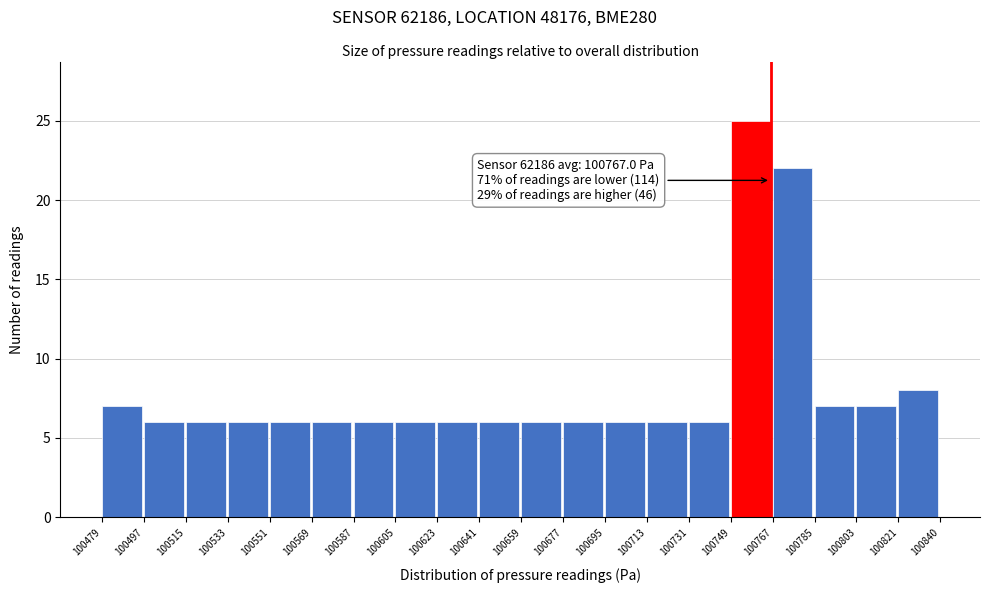

Over which range of the x-axis is the bar tallest?

100749 to 100767